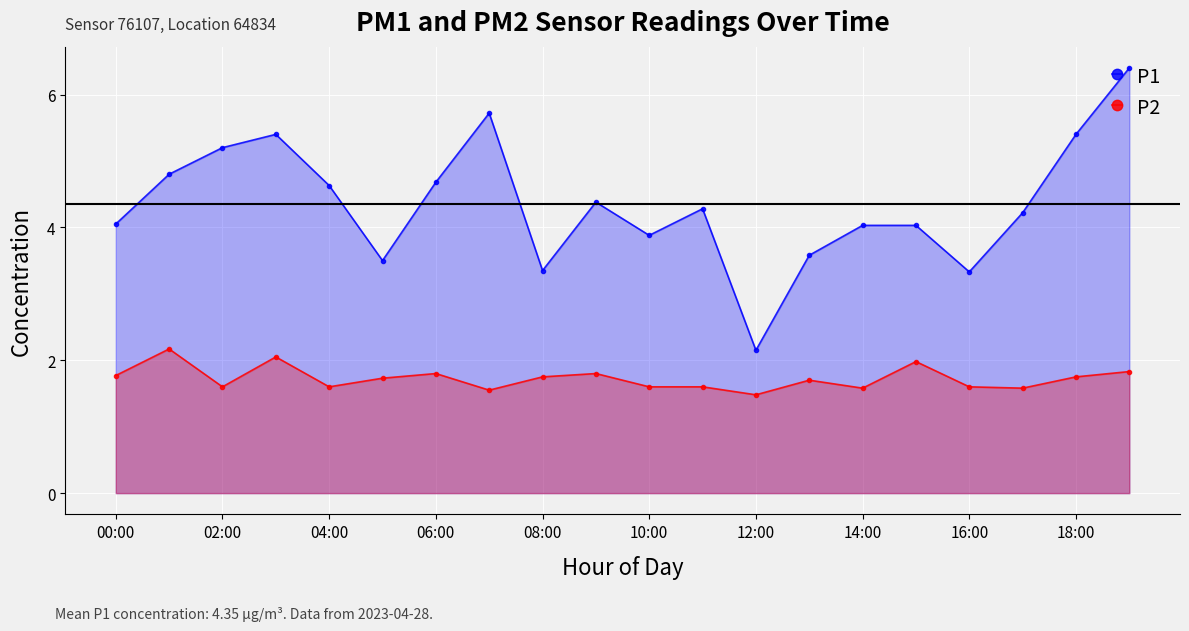

How many lines are shown in the chart?

2